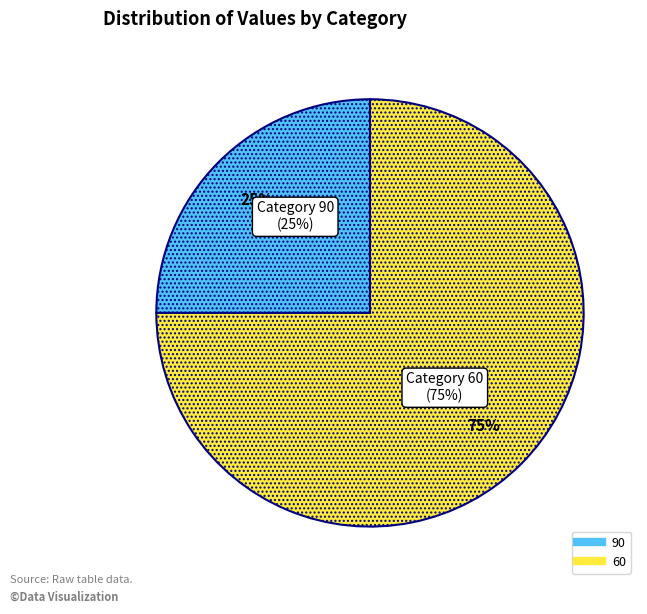

What percentage is the 90 slice, to the nearest percent?

25%